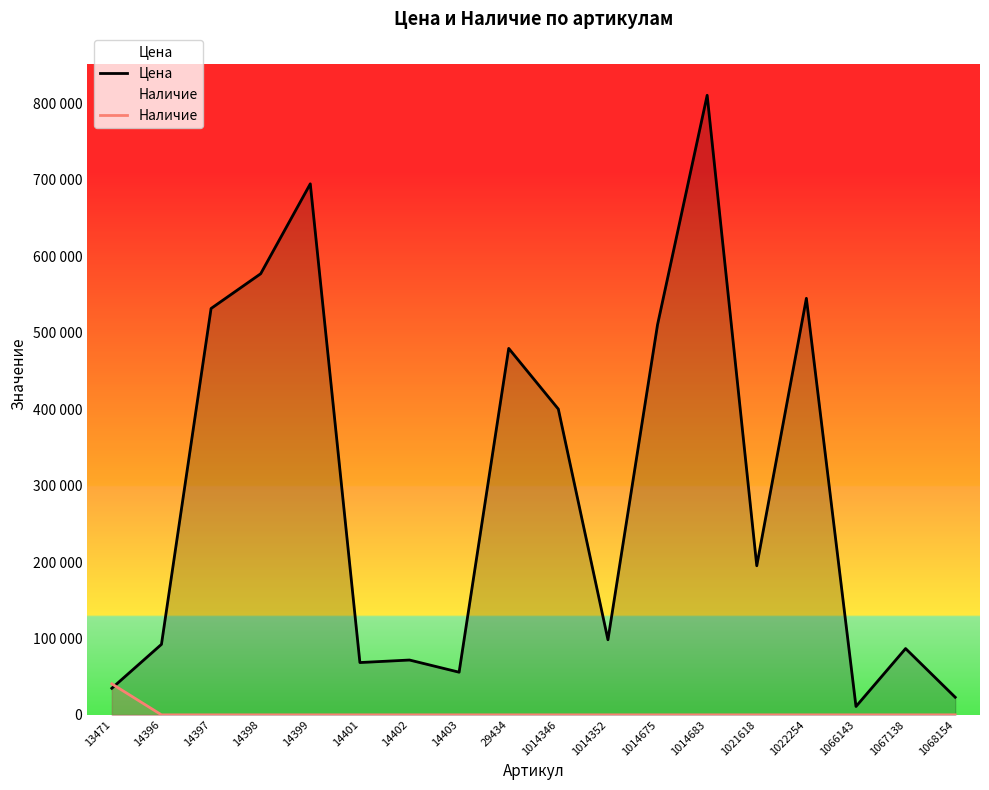

Reading left to right, list all the values displayed in this chart.

Цена: 13471=34797.0	14396=92249.0	14397=531737.0	14398=577202.0	14399=694845.0	14401=68426.0	14402=71729.0	14403=55795.0	29434=479512.0	1014346=400113.0	1014352=98259.0	1014675=510585.0	1014683=810715.0	1021618=195079.0	1022254=545039.0	1066143=10929.0	1067138=86733.0	1068154=23029.0
Наличие: 13471=40535.8	14396=0.0	14397=0.0	14398=0.0	14399=0.0	14401=0.0	14402=0.0	14403=0.0	29434=0.0	1014346=0.0	1014352=0.0	1014675=0.0	1014683=0.0	1021618=0.0	1022254=0.0	1066143=0.0	1067138=0.0	1068154=0.0